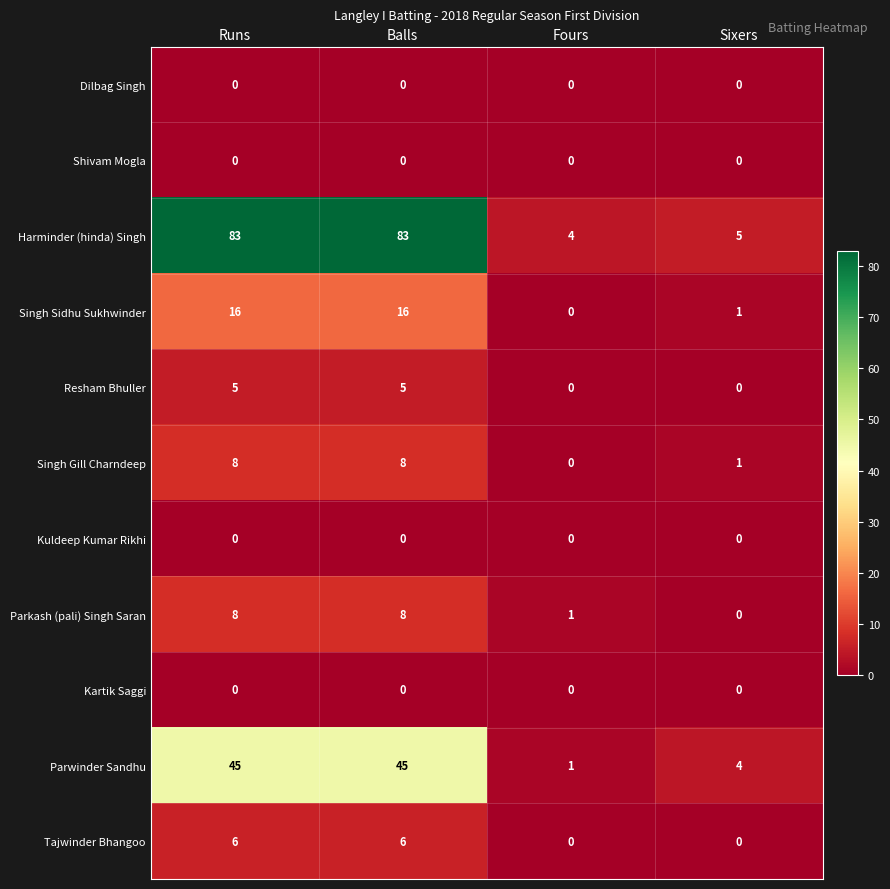

What is the spread (max minus min) of values at Fours?

4